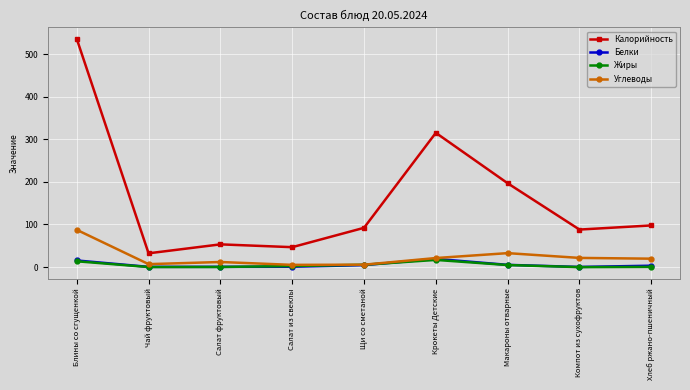

Which series has the largest range (max minus min)?

Калорийность